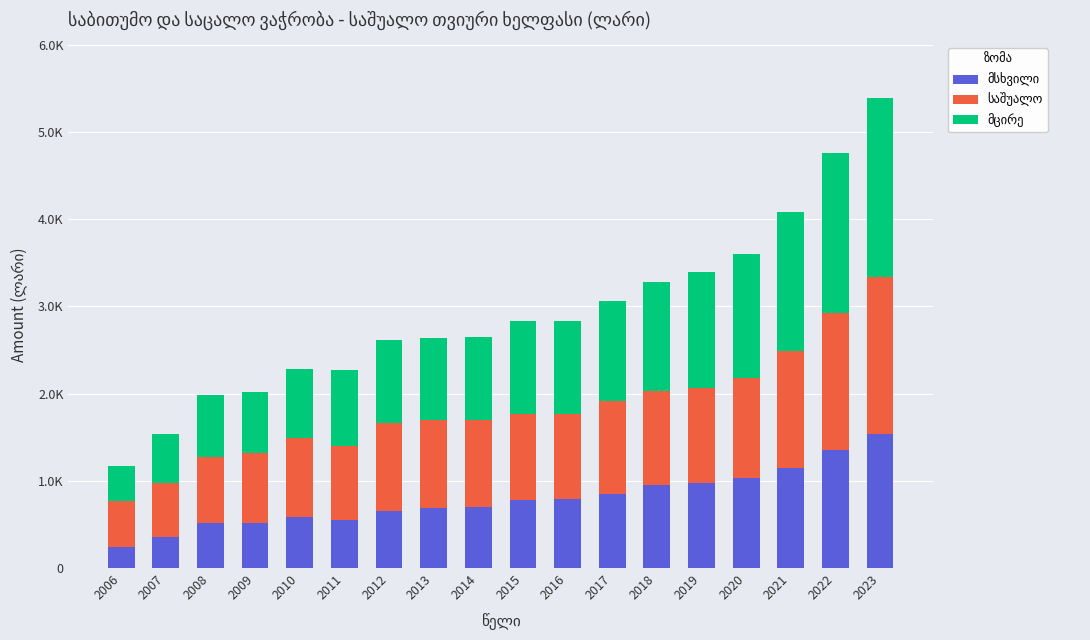

Does the chart contain any negative values?

No